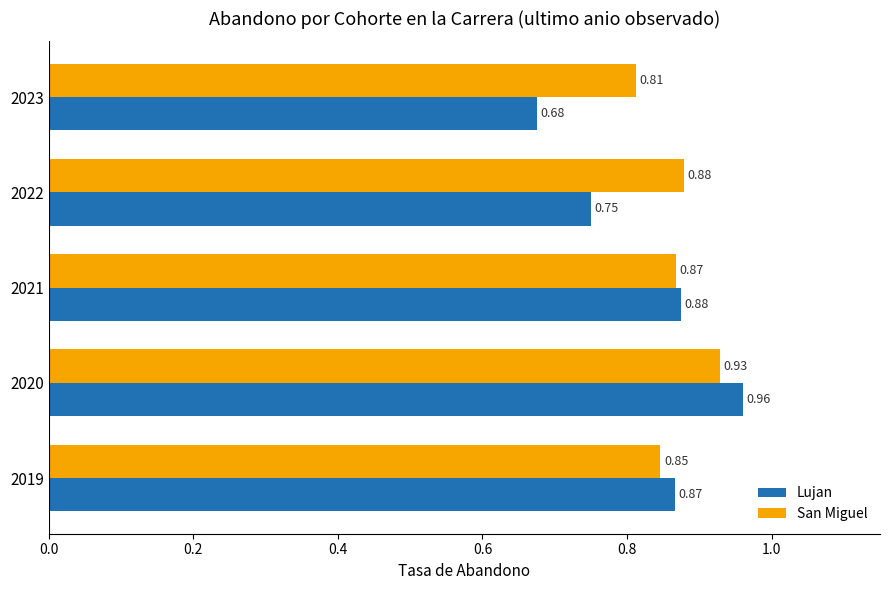

Rank the categories by Lujan value from lowest to highest.

2023, 2022, 2019, 2021, 2020